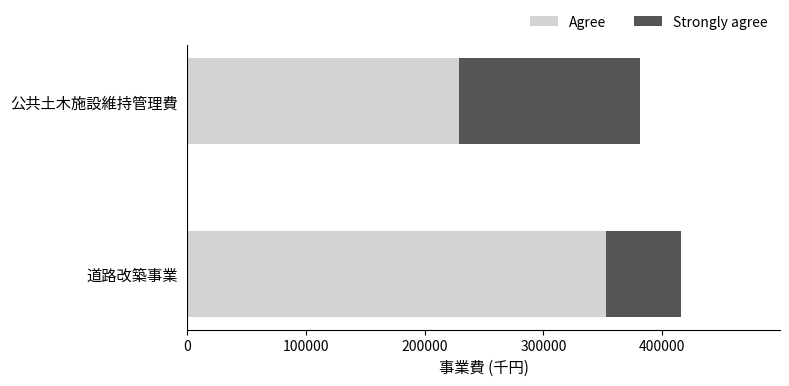

The Agree series shows 352298 at 公共土木施設維持管理費. True or false?

False